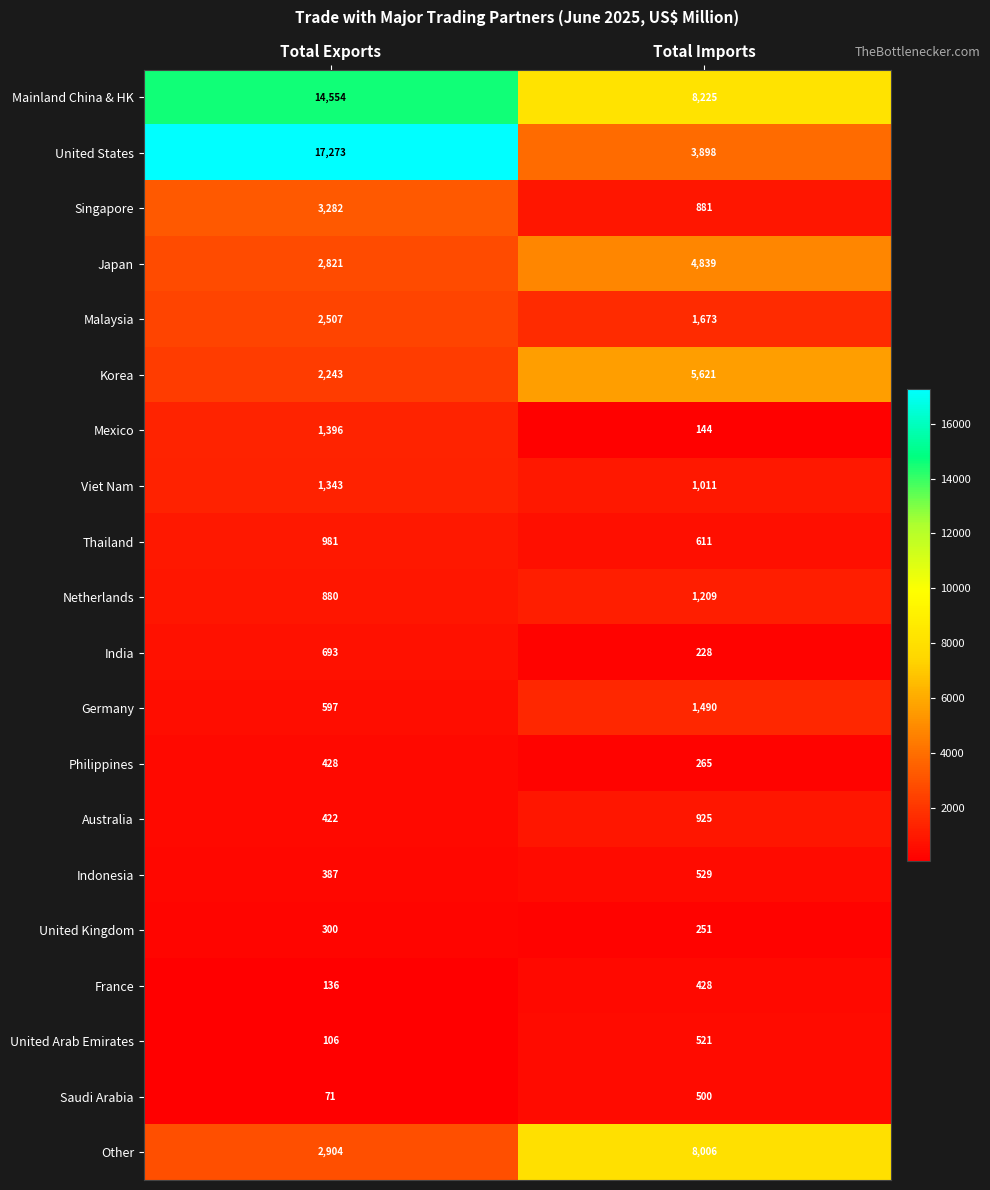

What is the spread (max minus min) of values at Total Exports?

17202